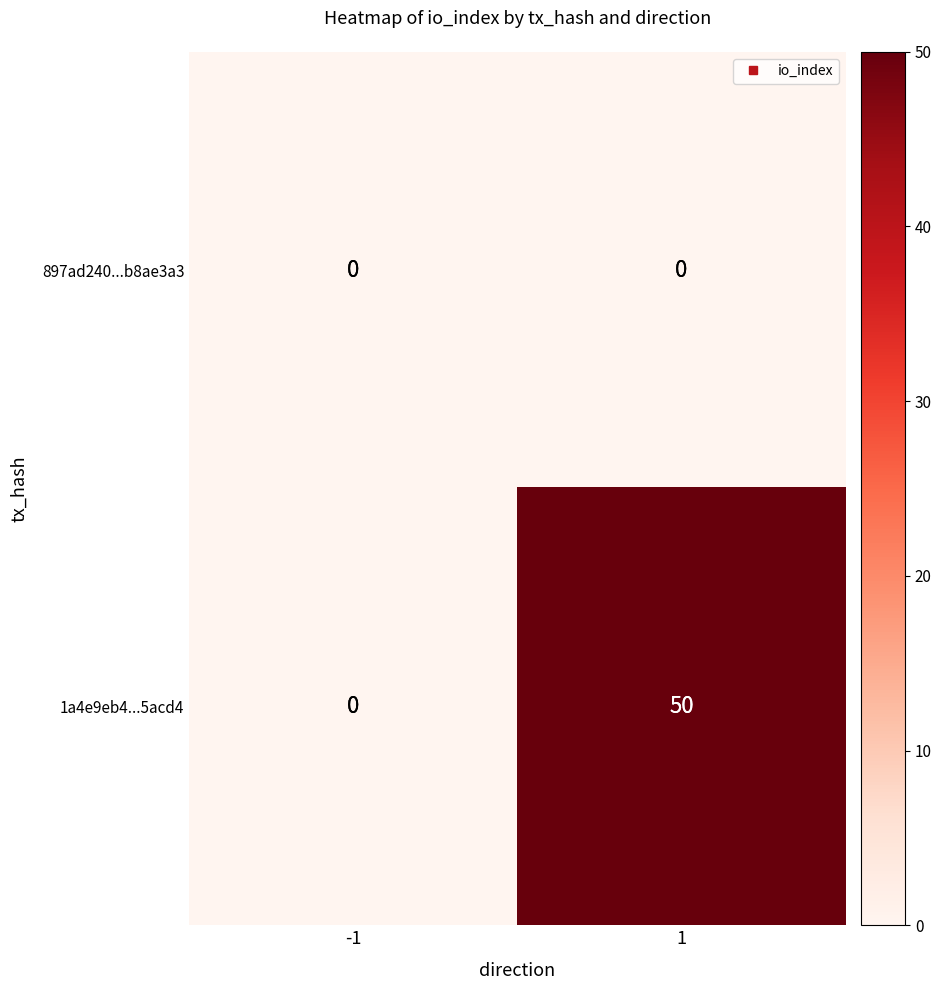

Which series has the widest spread of values?

1a4e9eb4...5acd4